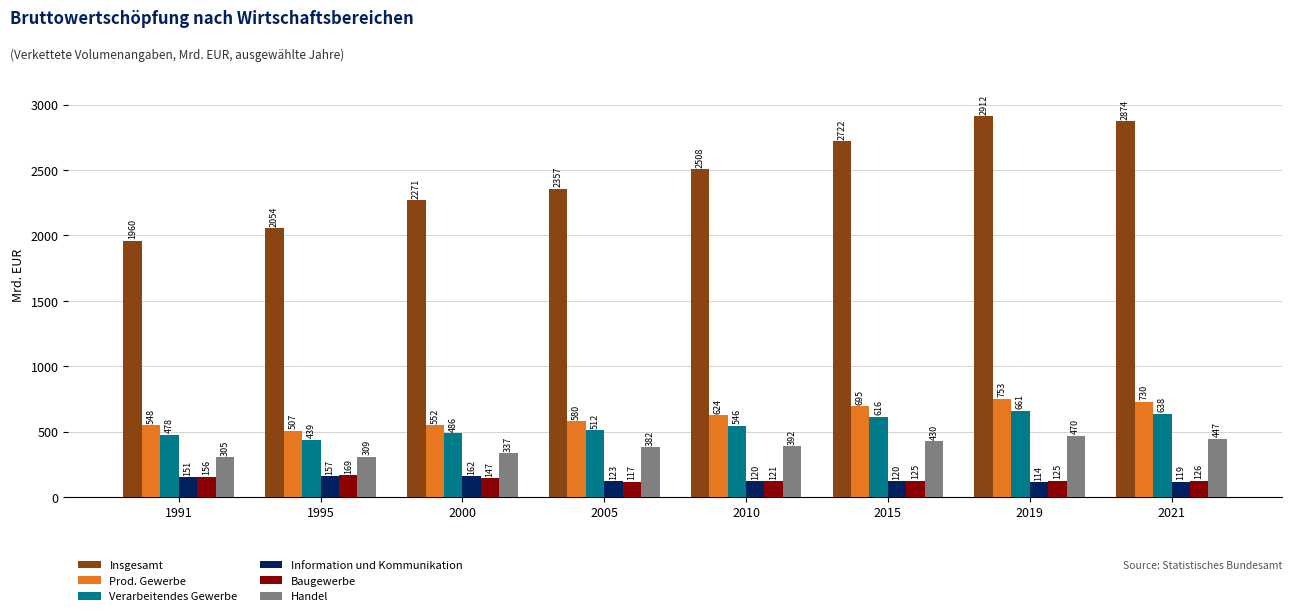

What is the total value across all series at 1995?

3636.1